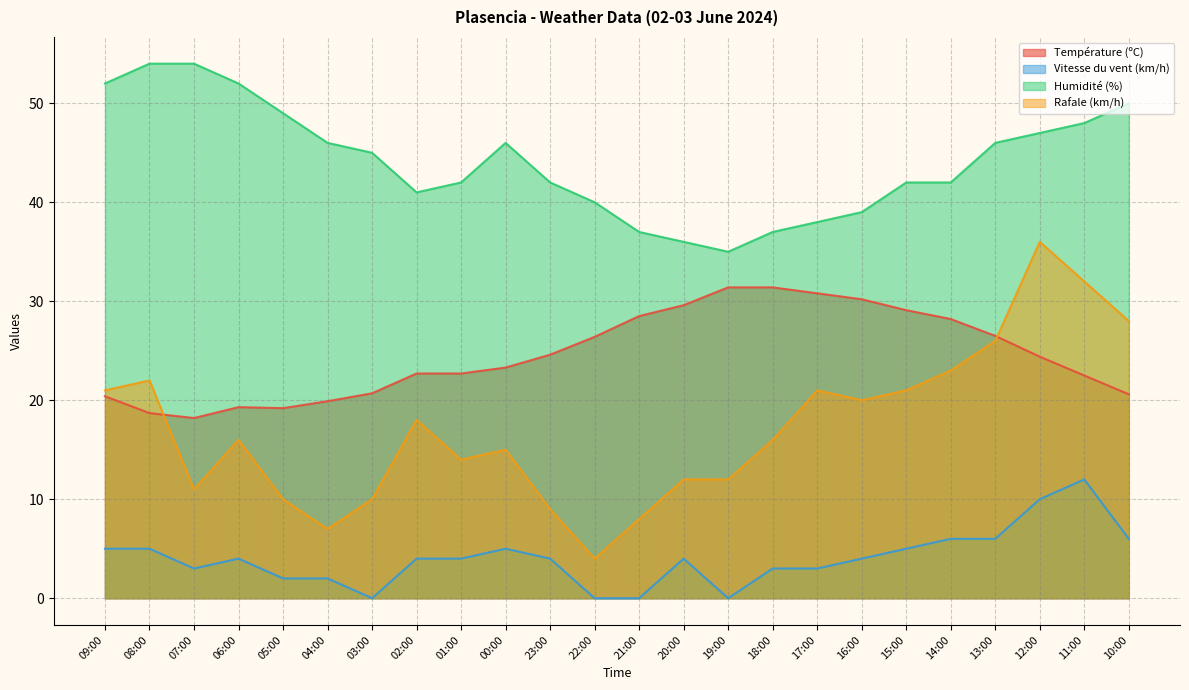

Does the chart have visible grid lines?

Yes